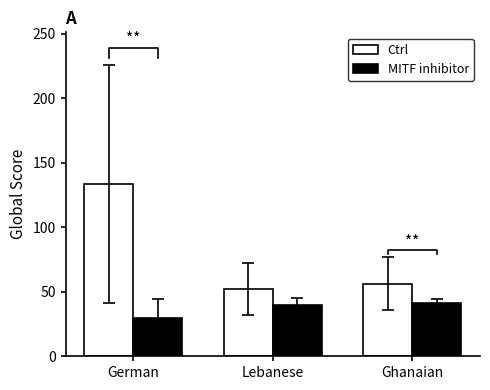

Between German and Ghanaian, which is larger?

German